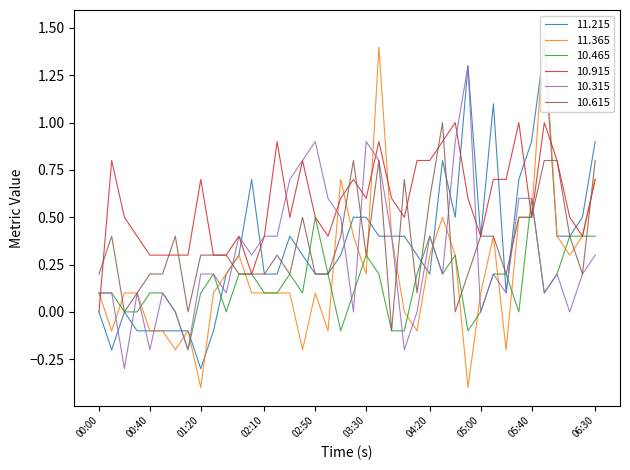

The value of 10.915 at 2003/04/22 04:00 is 0.8. True or false?

False